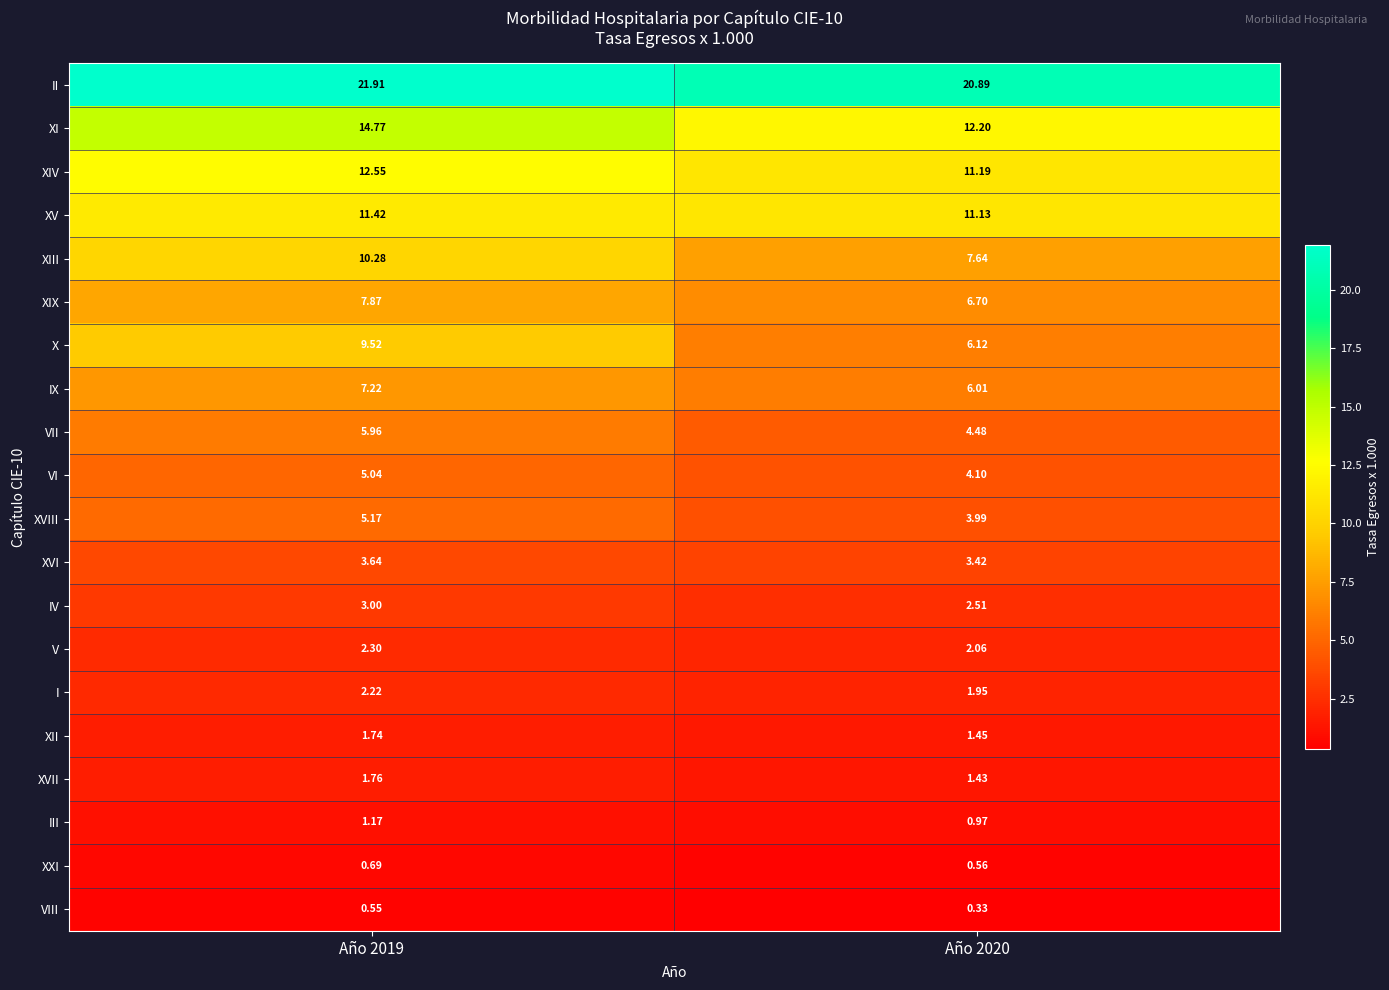

Is the value of VII at Año 2020 greater than the value of XVI at Año 2020?

Yes